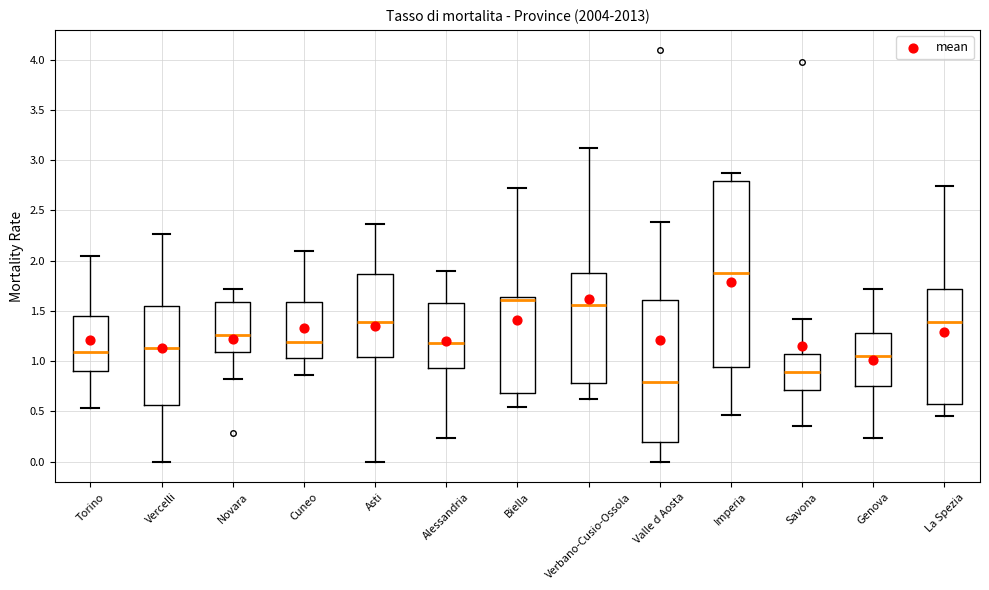

Which box's median line is the highest?

Imperia